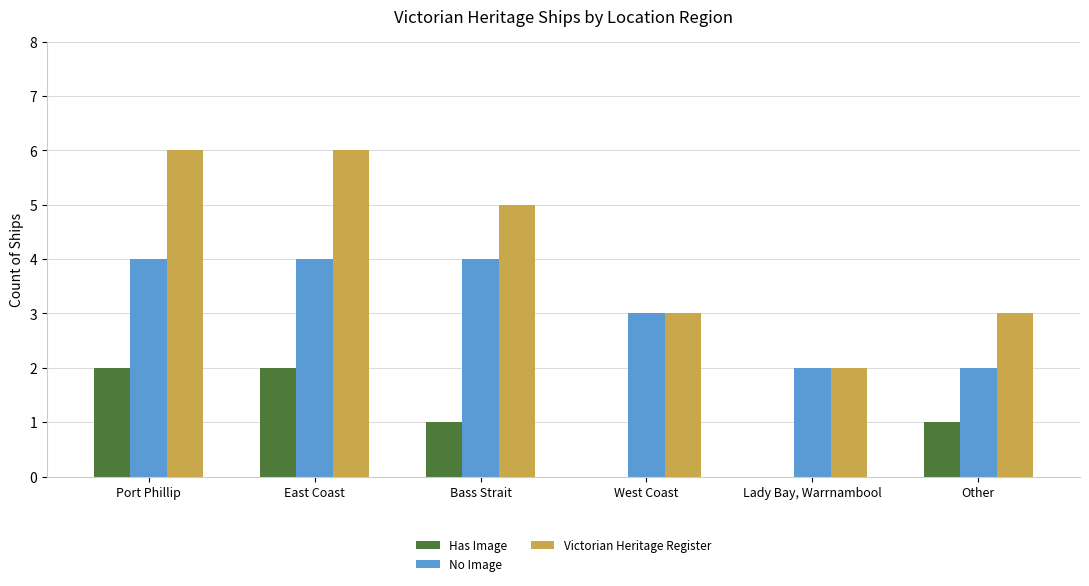

How many No Image values are between 2 and 4?

6